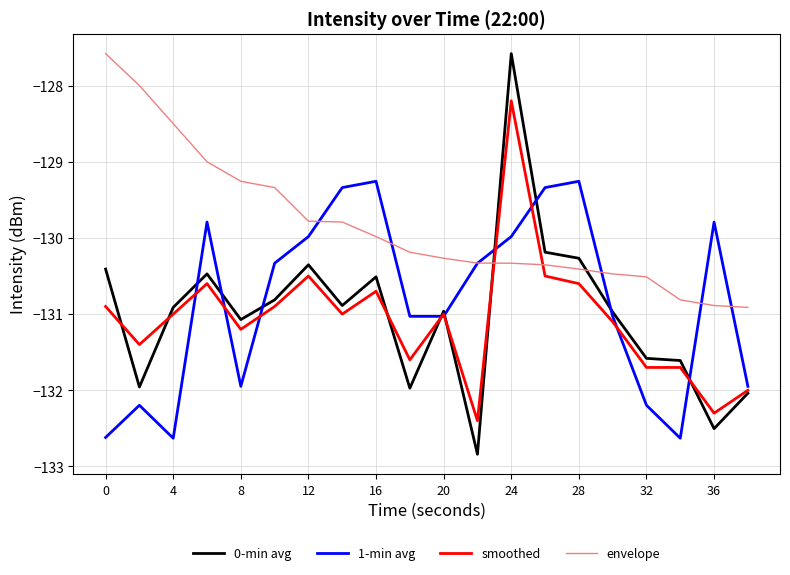

What is the highest value of the smoothed series?

-128.2